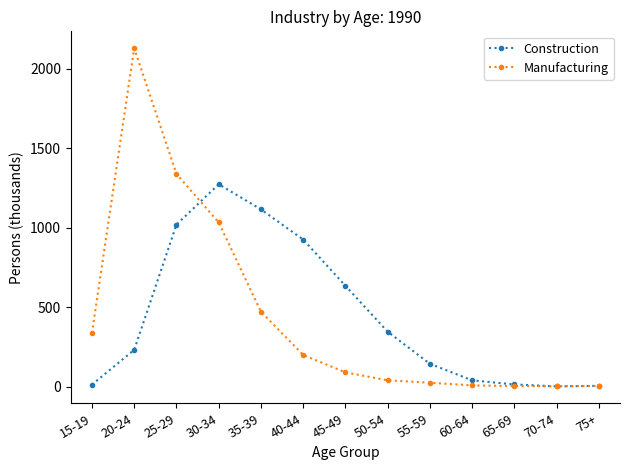

Is the value of Construction at 55-59 greater than the value of Manufacturing at 35-39?

No